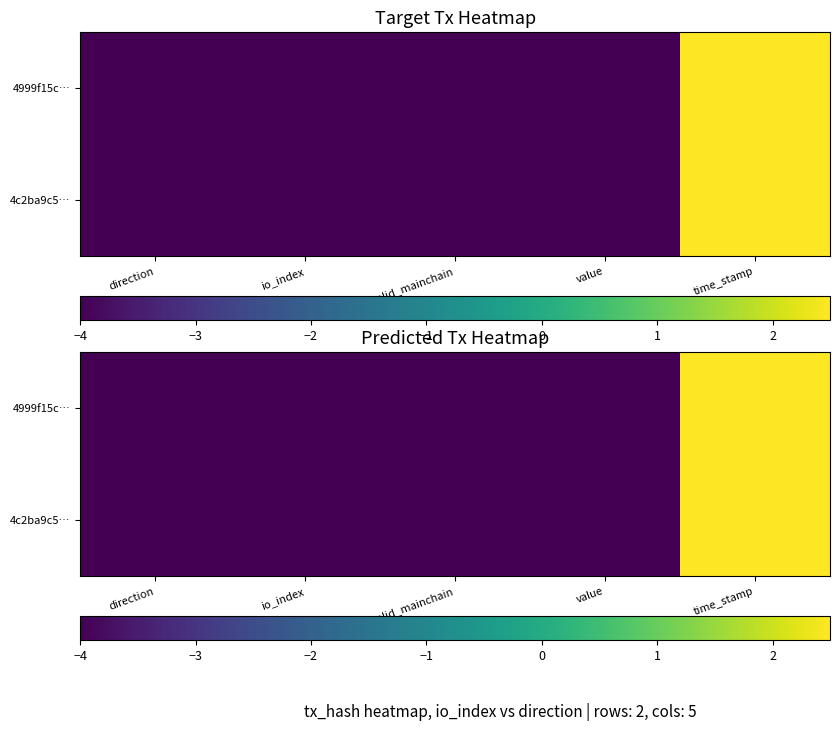

What is the approximate value of 4c2ba9c5… at valid_mainchain?

-4.0